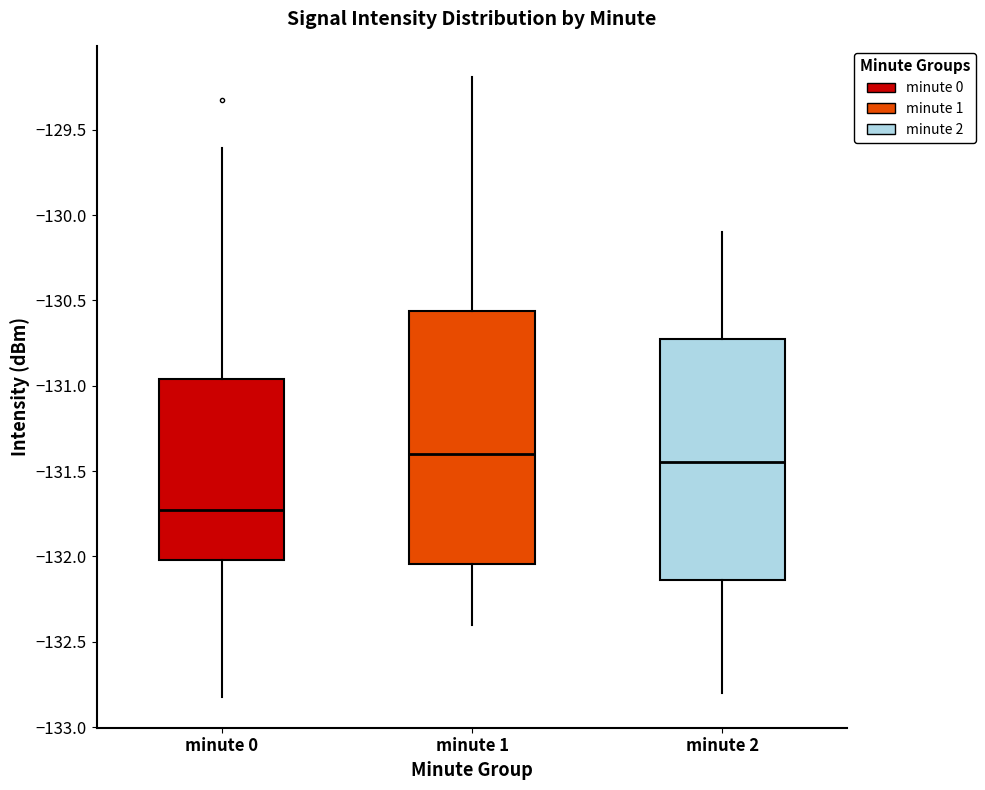

Where is the upper edge of the box for minute 2 on the y-axis? The values are not printed on the chart, so give them approximately, as read against the axis.

-130.70